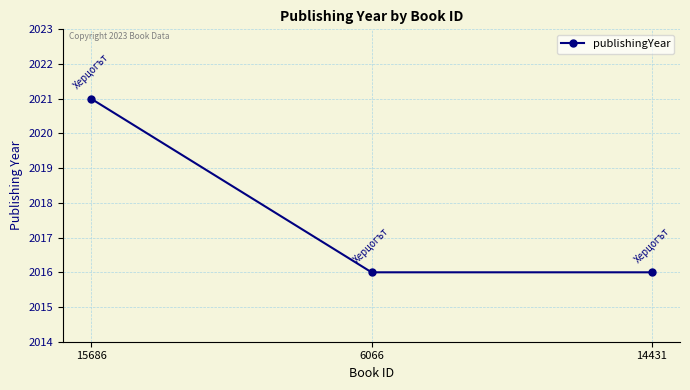

What is the sum of the values at 6066 and 15686?

4037